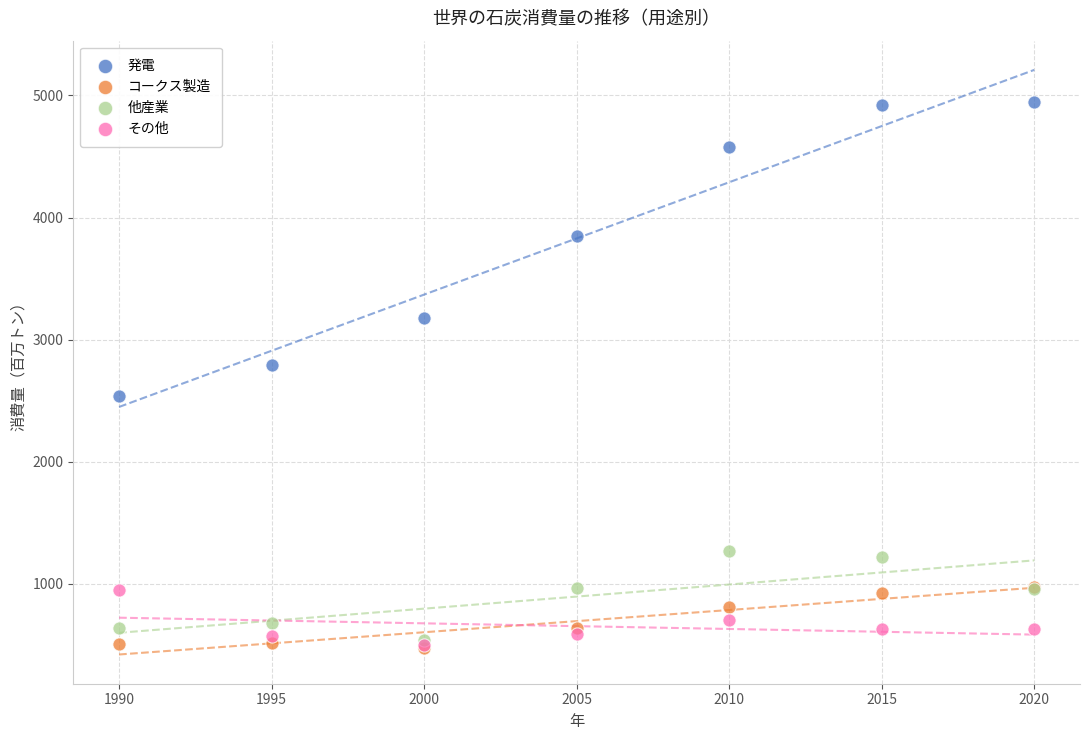

Which series contains the highest Y value?

発電